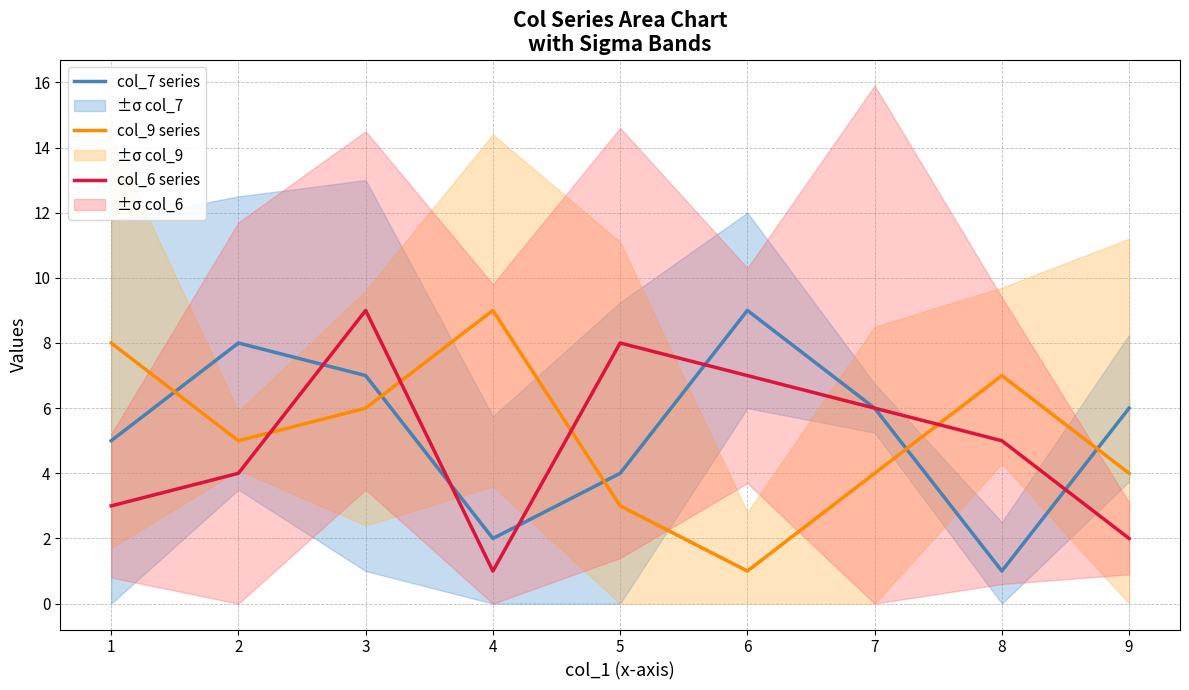

What is the maximum value shown in the chart?

9